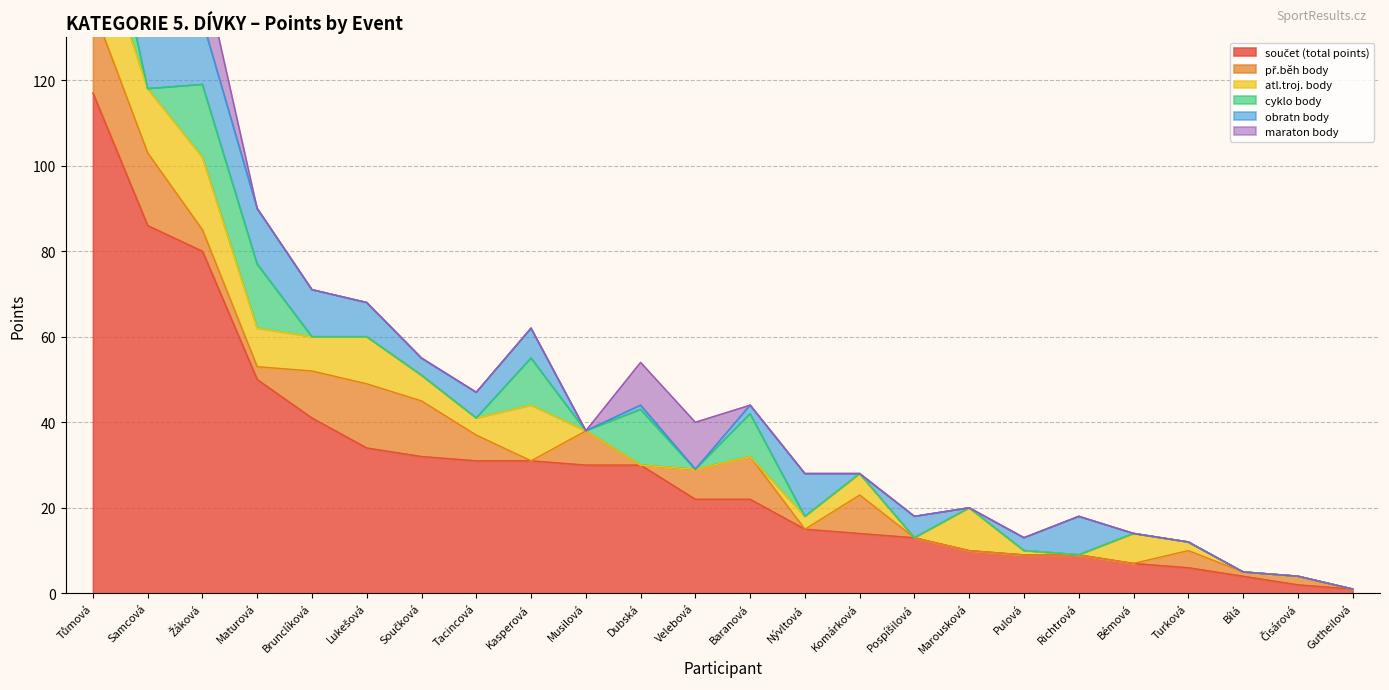

Between Baranová and Gutheilová, which is larger?

Baranová